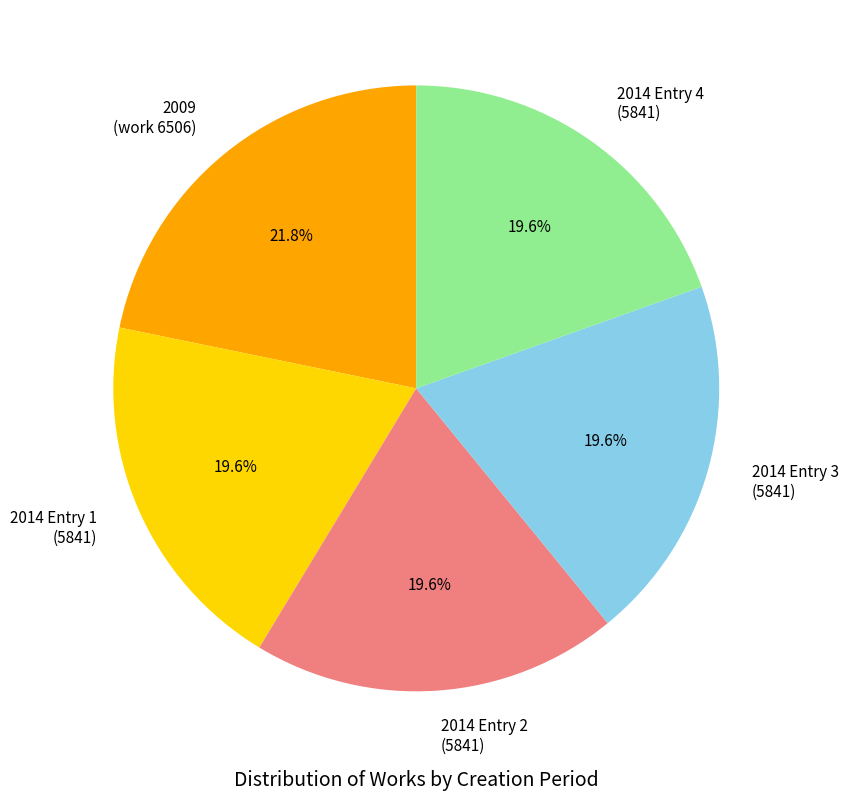

What is the largest slice in the pie chart?

2009 (work 6506)